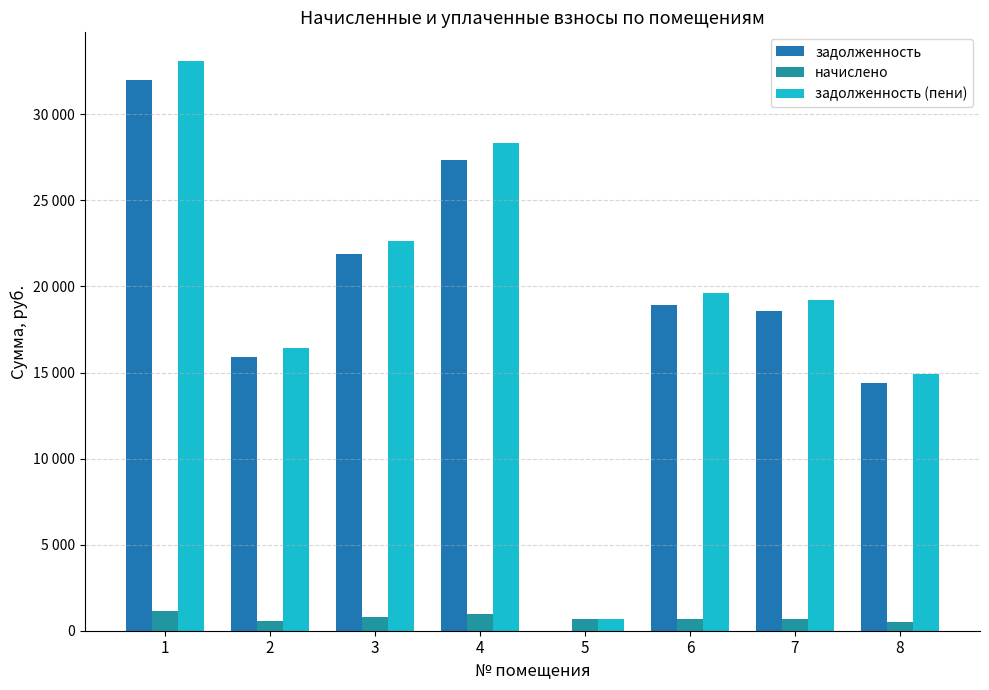

What is the lowest value of the начислено series?

511.5